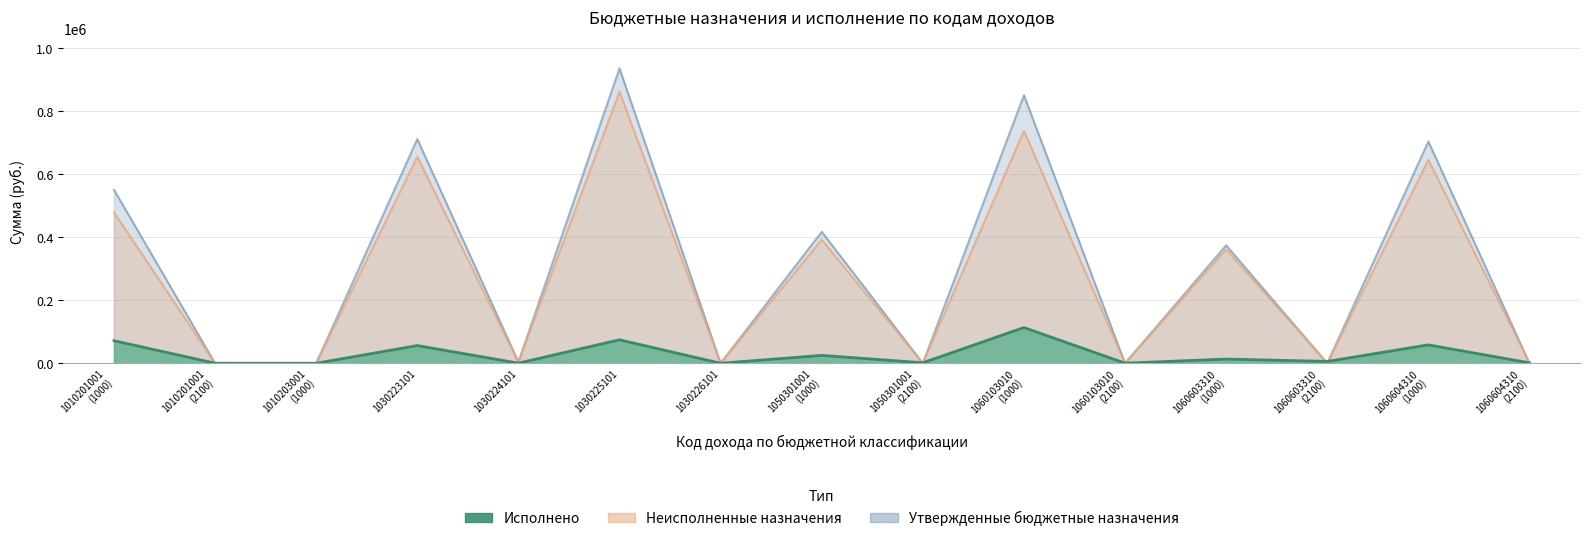

The Утвержденные бюджетные назначения series shows 417000.0 at 1050301001
(1000). True or false?

True